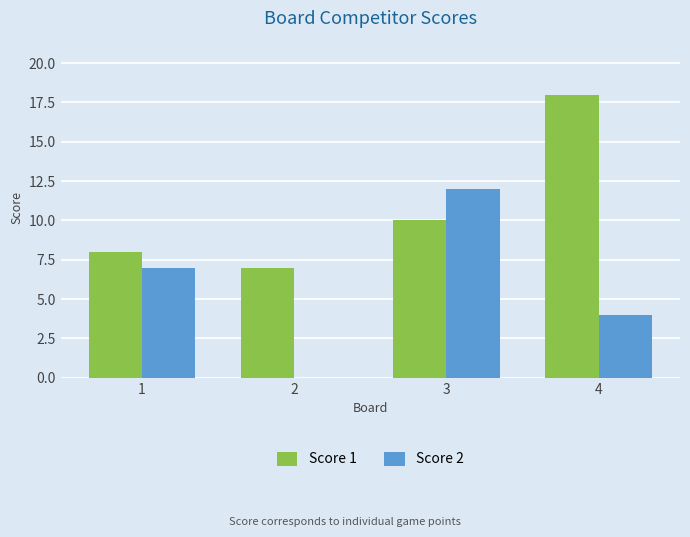

Reading right to left, list all the values displayed in this chart.

Score 1: 18	10	7	8
Score 2: 4	12	0	7